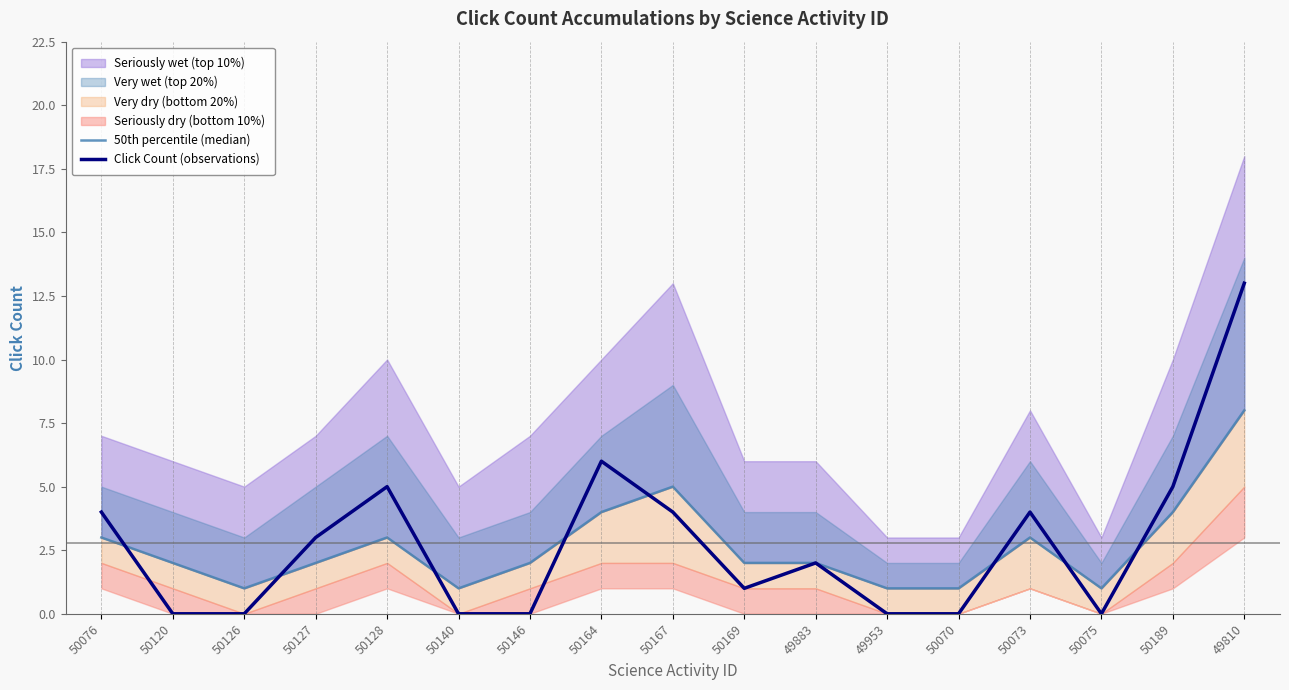

In 50th percentile (median), how many points are lower than both neighbors (excluding endpoints)?

3